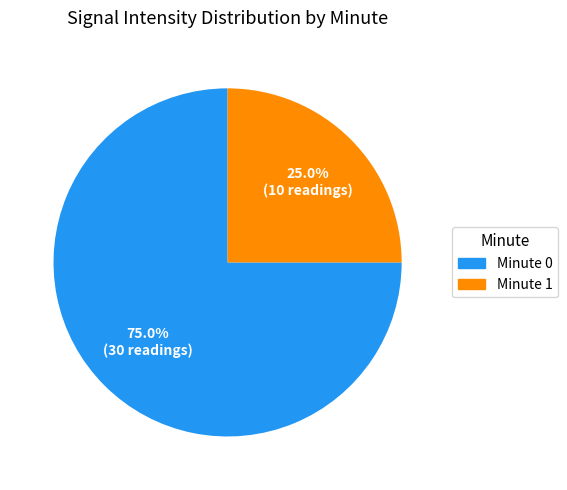

Does any single category account for the majority?

Yes